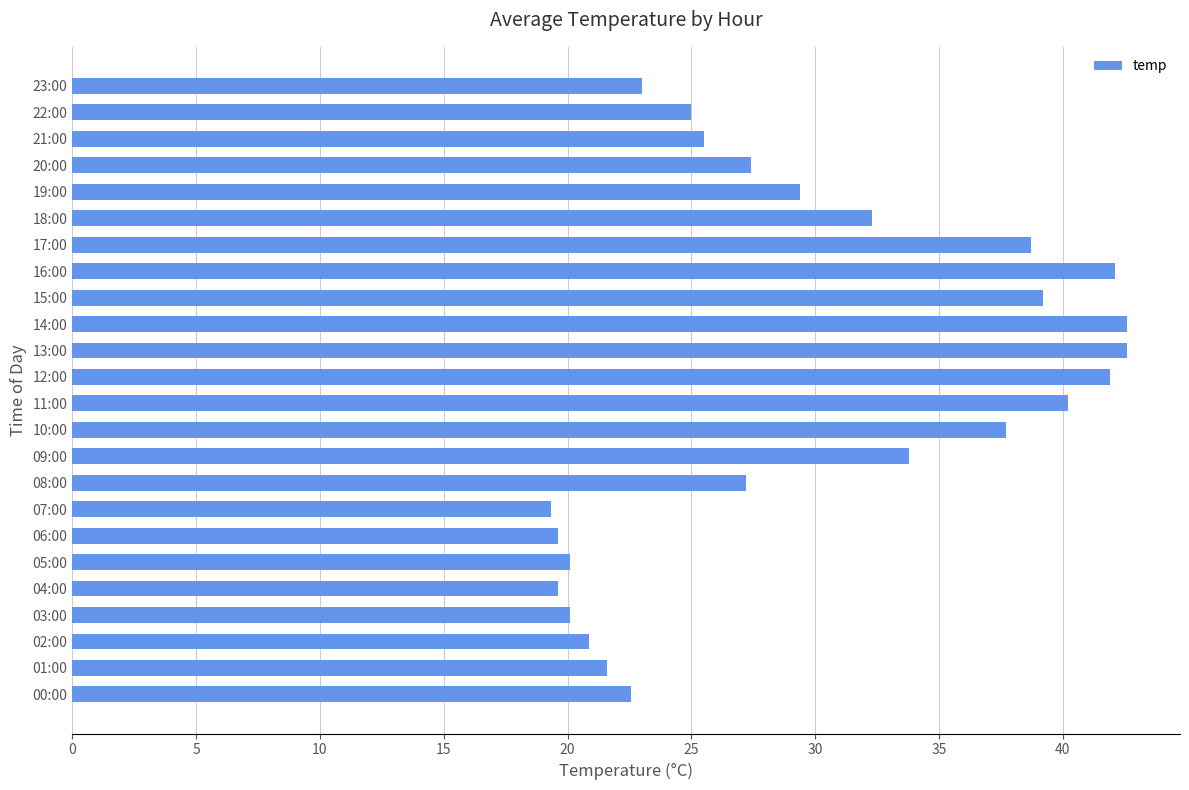

Approximately how many times larger is the value at 09:00 compared to 10:00?

0.9